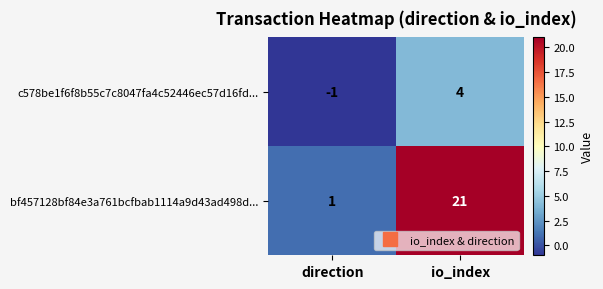

Reading right to left, list all the values displayed in this chart.

c578be1f6f8b55c7c8047fa4c52446ec57d16fd...: io_index=4	direction=-1
bf457128bf84e3a761bcfbab1114a9d43ad498d...: io_index=21	direction=1